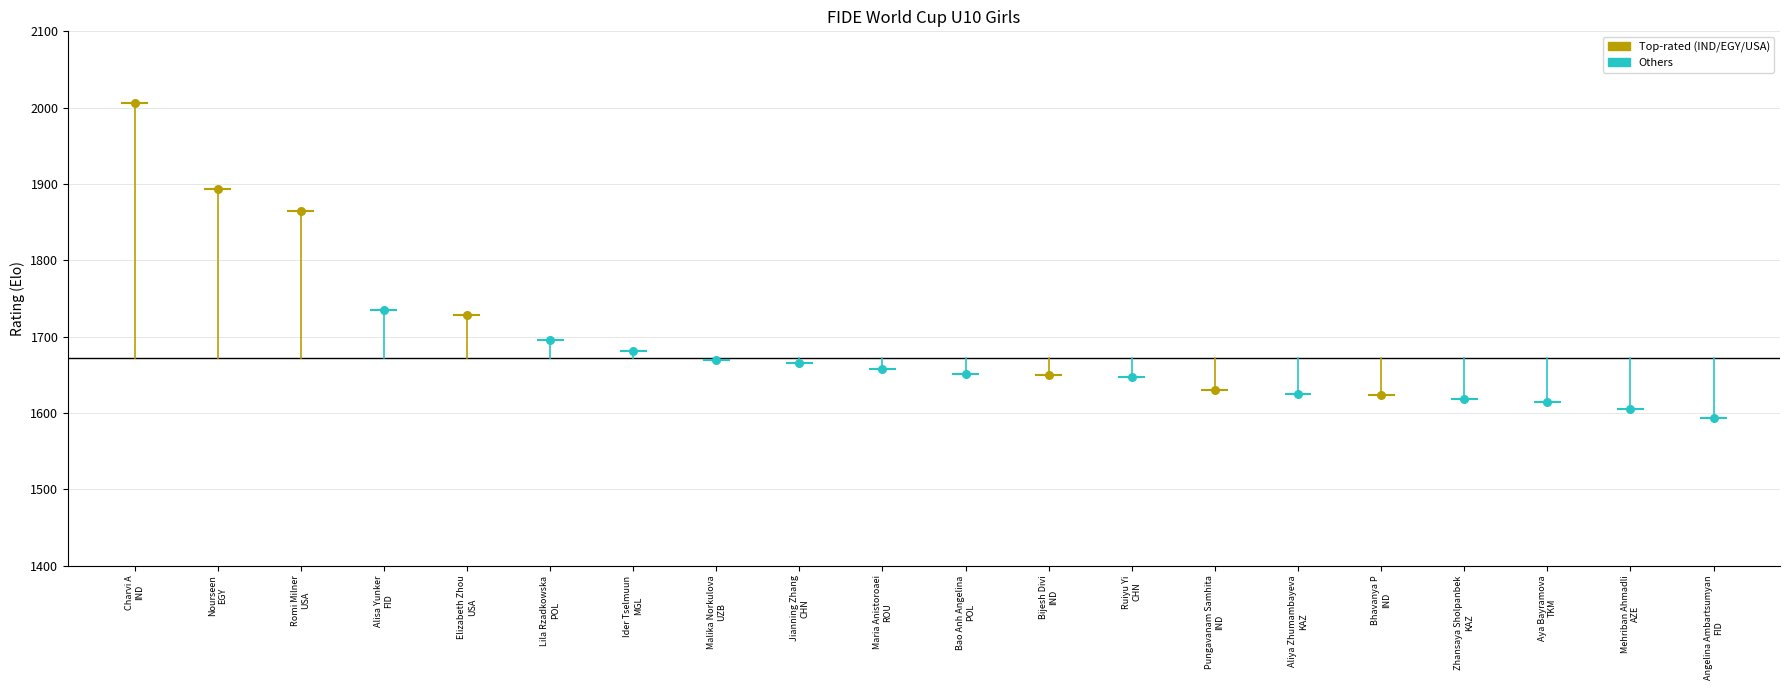

What is the change in value from ROU to CHN?

-10